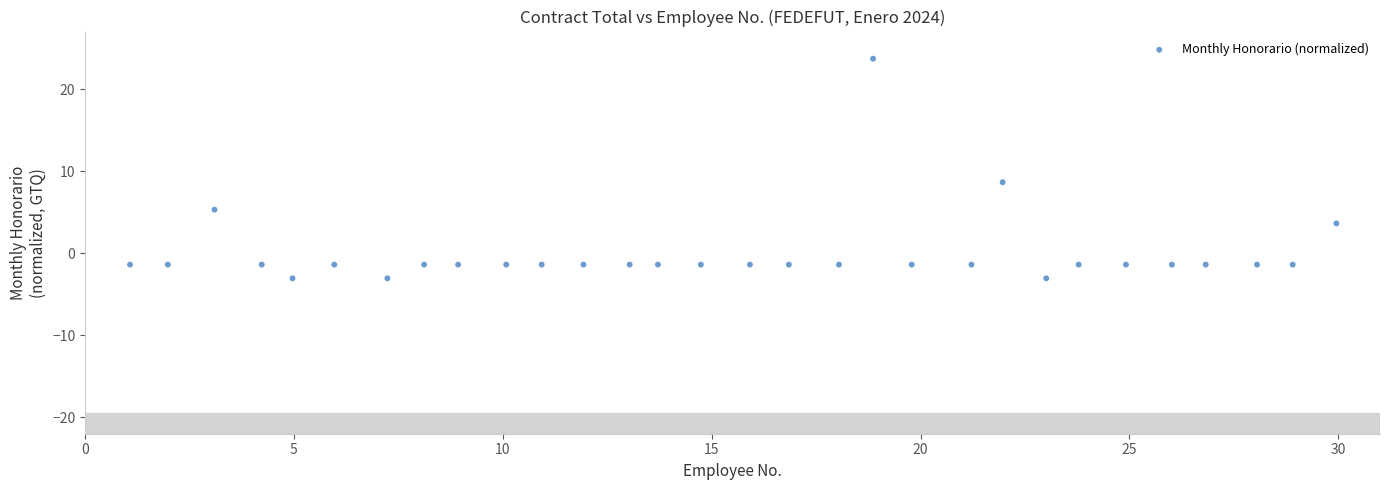

What is the range of Y values (max minus min)?

26.8